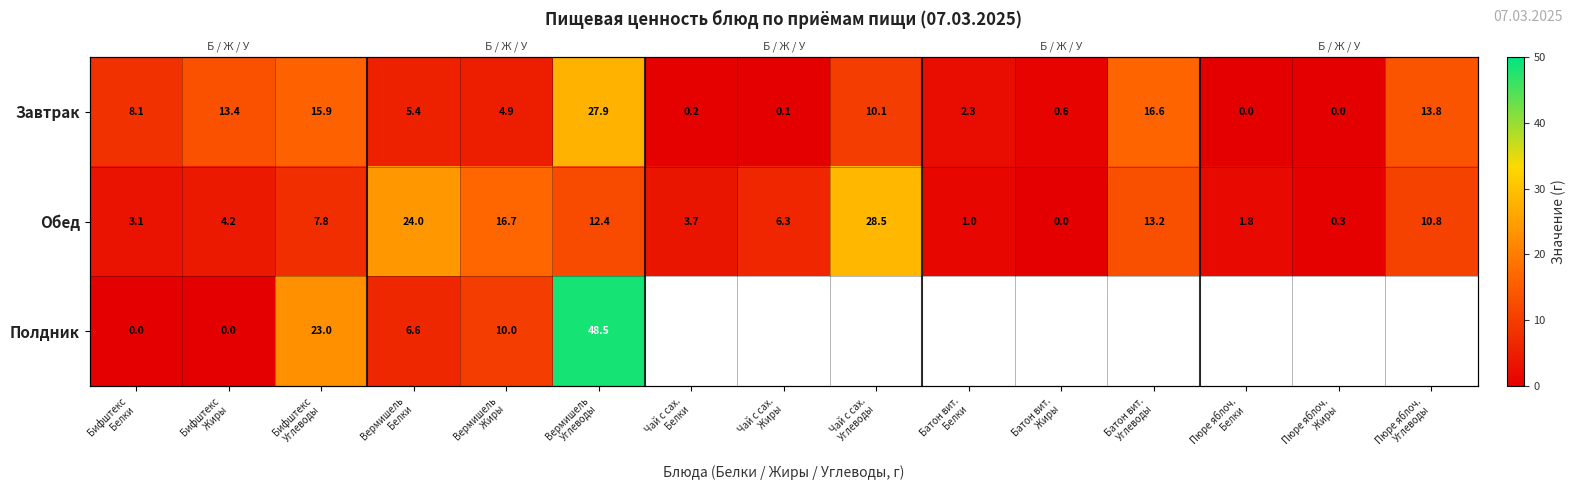

Which series has the widest spread of values?

Полдник